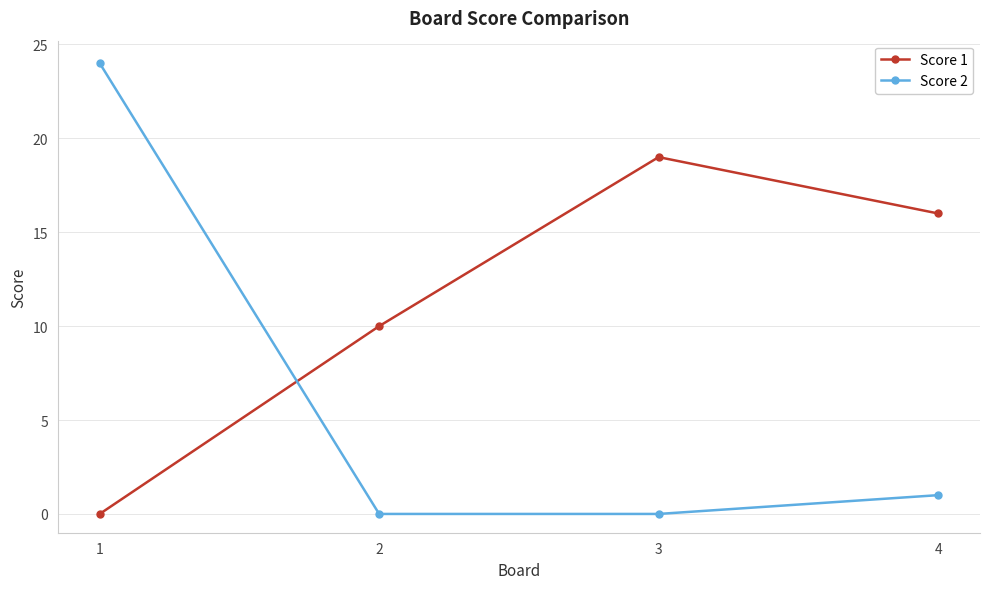

In Score 1, how many points are higher than both neighbors (excluding endpoints)?

1